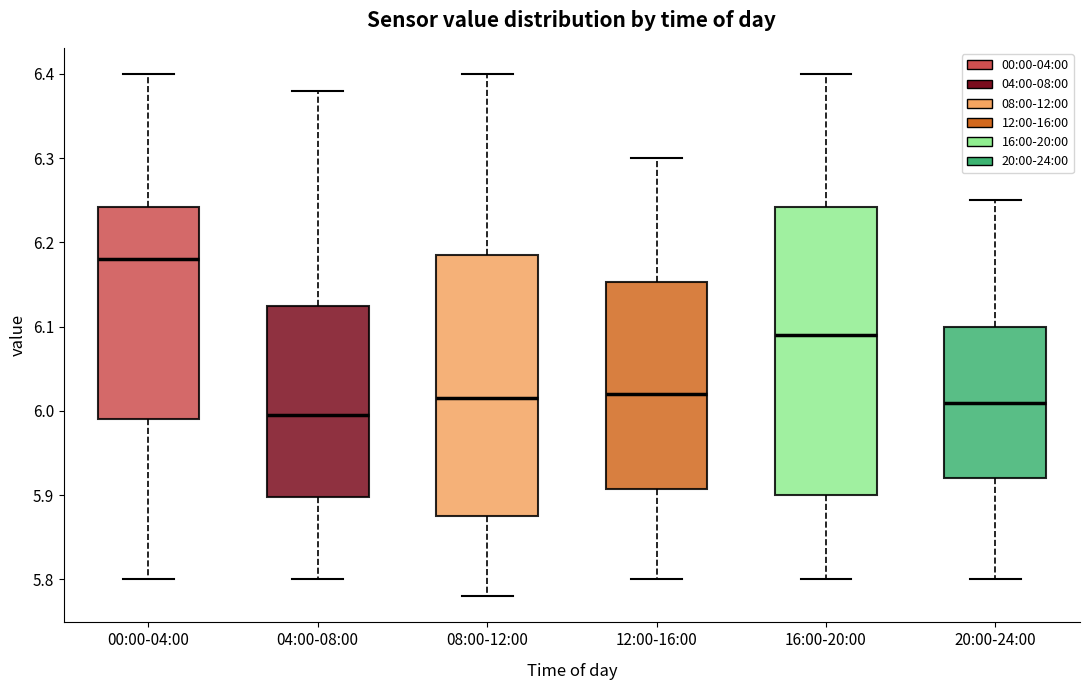

Where does the lower whisker of the box for 12:00-16:00 end on the y-axis? The values are not printed on the chart, so give them approximately, as read against the axis.

5.80